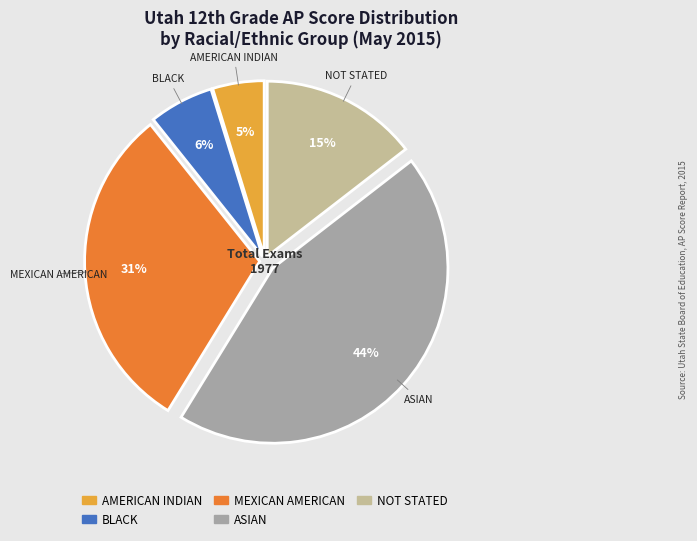

What is the ratio of the value at BLACK to the value at ASIAN?

0.1